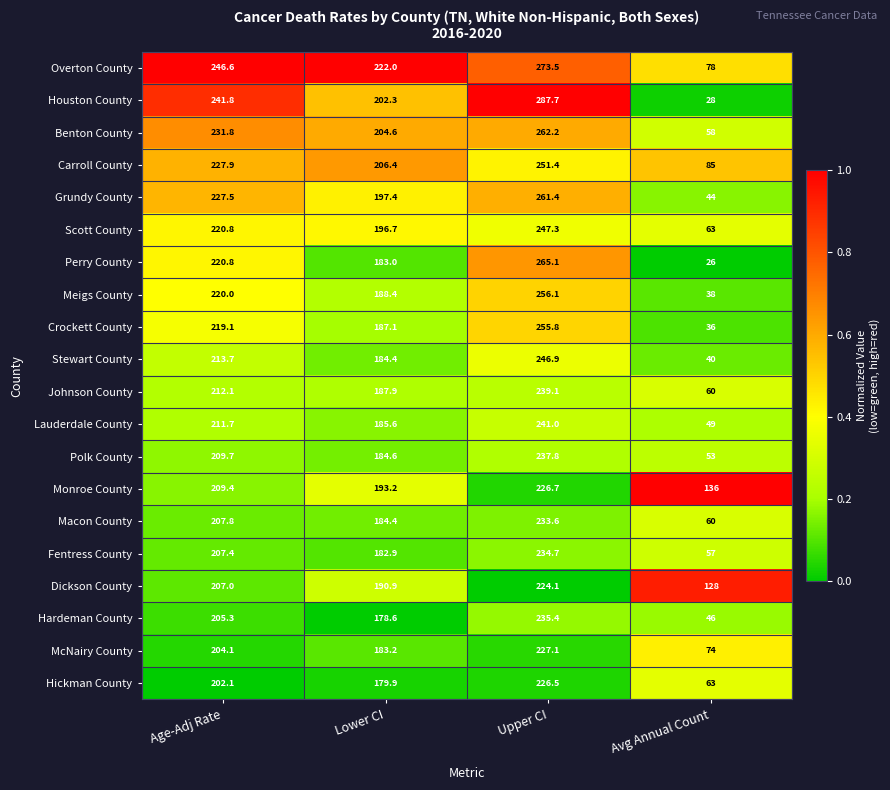

Which series has the largest total across all categories?

Overton County